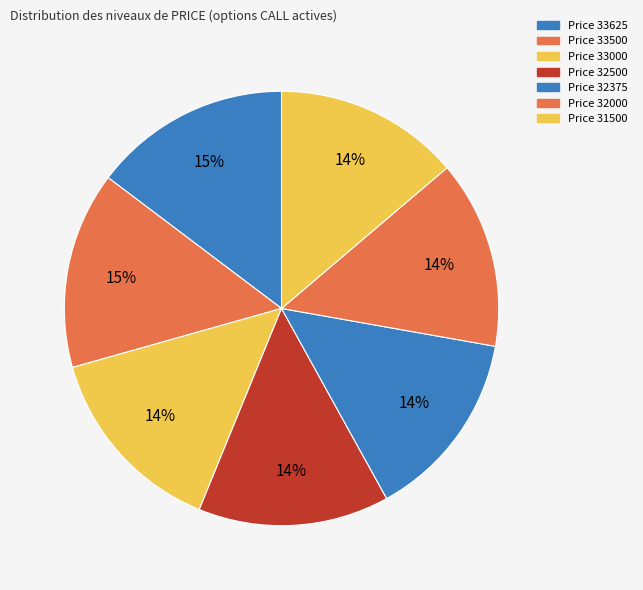

Rank the categories by value from highest to lowest.

33625, 33500, 33000, 32500, 32375, 32000, 31500